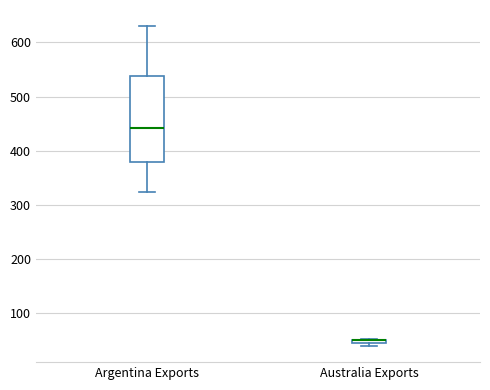

Which box is the tallest, from its lower edge to its upper edge?

Argentina Exports